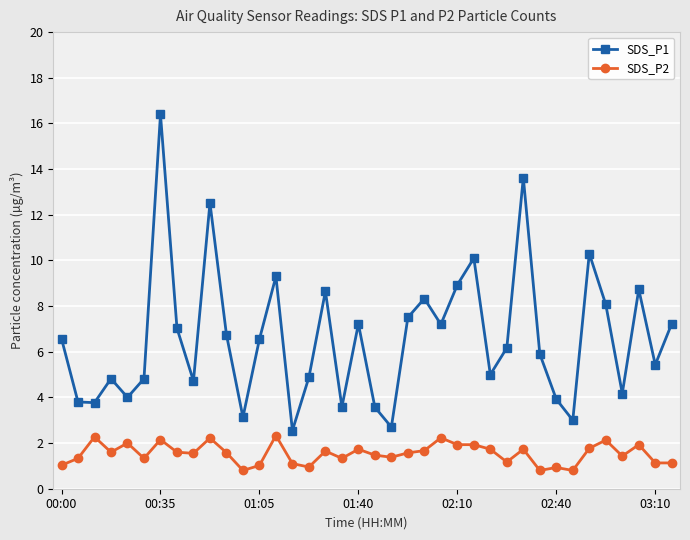

Which series has the largest total across all categories?

SDS_P1